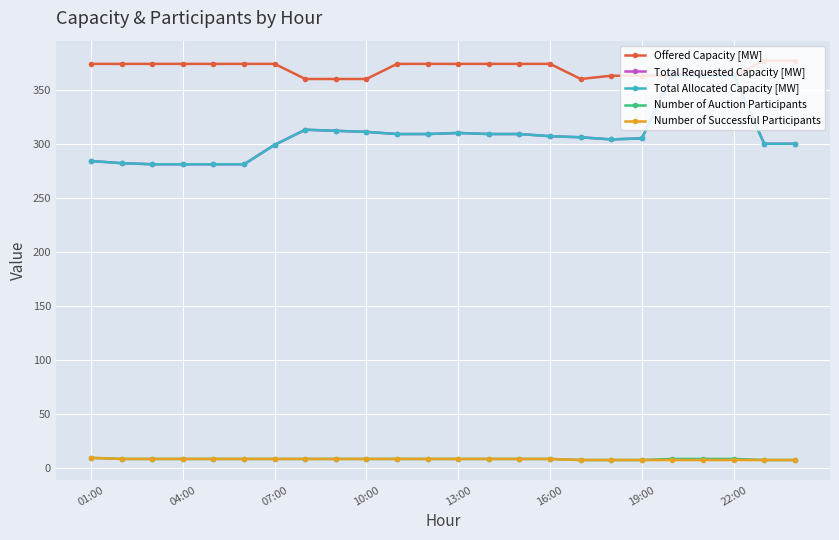

At how many categories does at least one series exceed 165?

24